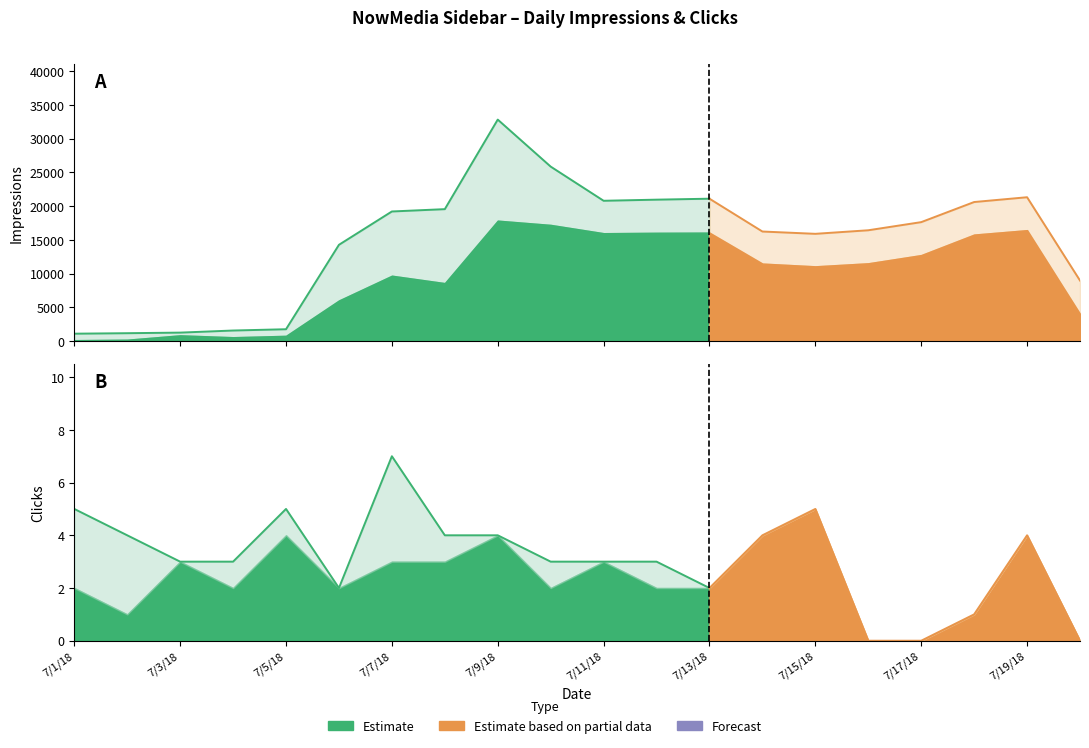

True or false: Impressions_B and Clicks_A cross at least once.

False